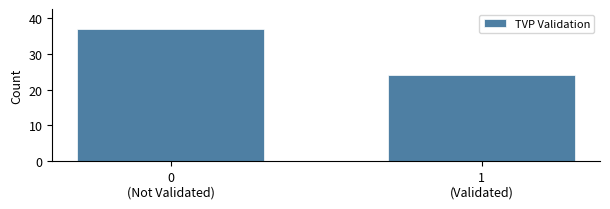

Reading left to right, transcribe all the data shown in this chart.

37	24